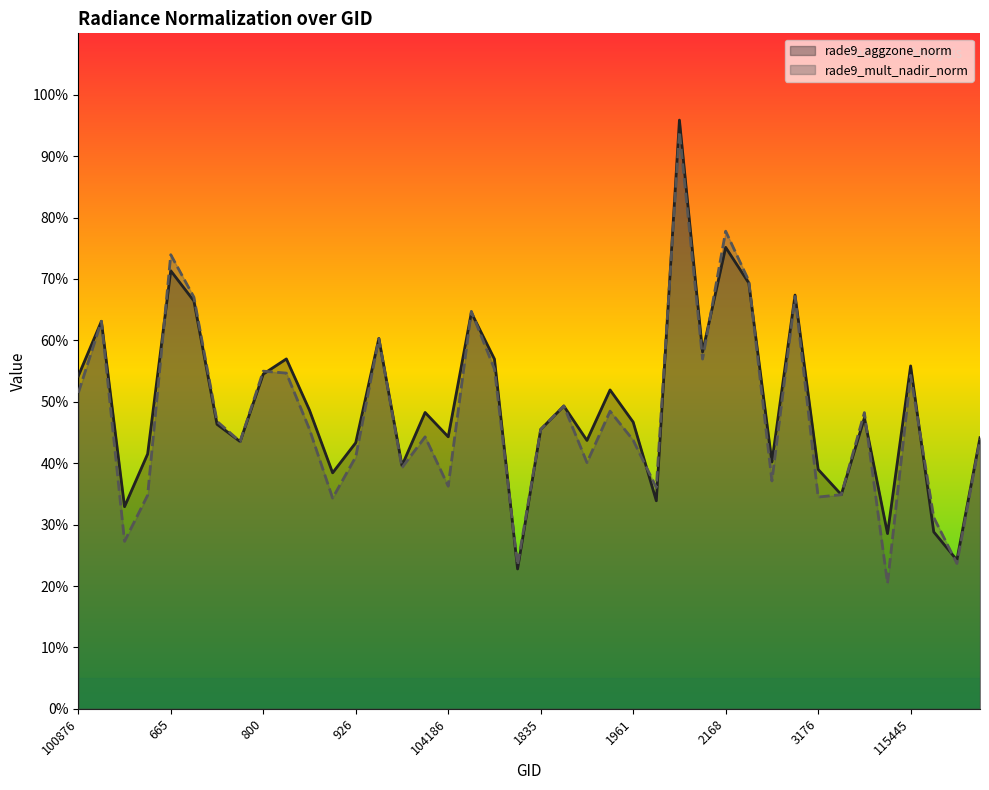

Between 103474 and 3176, which is larger?

103474